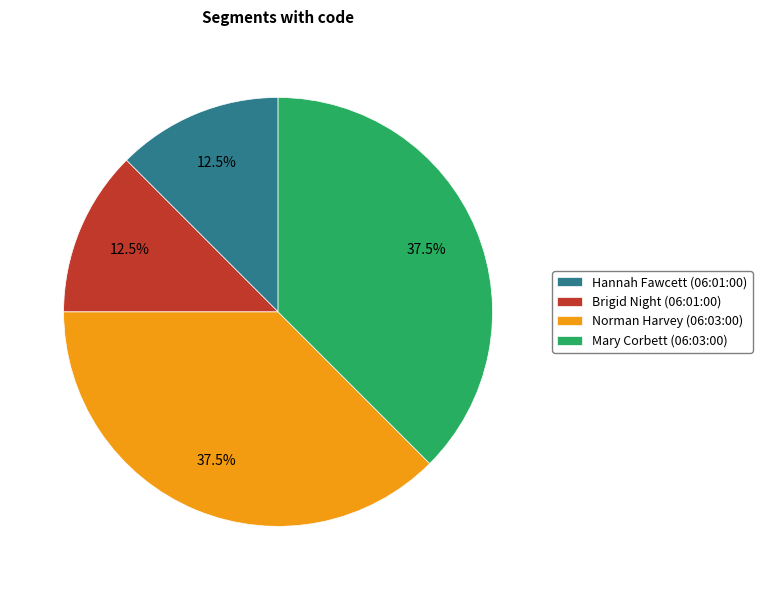

How many slices are in this pie chart?

4